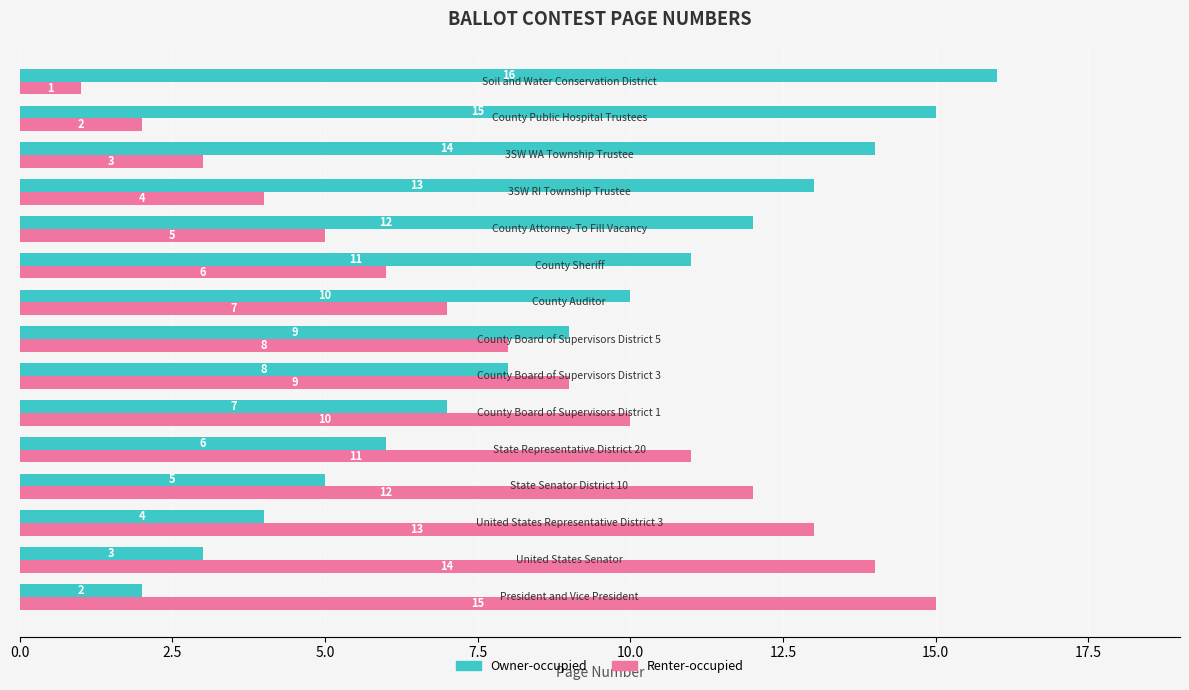

How many data points in Renter-occupied are less than 8?

7